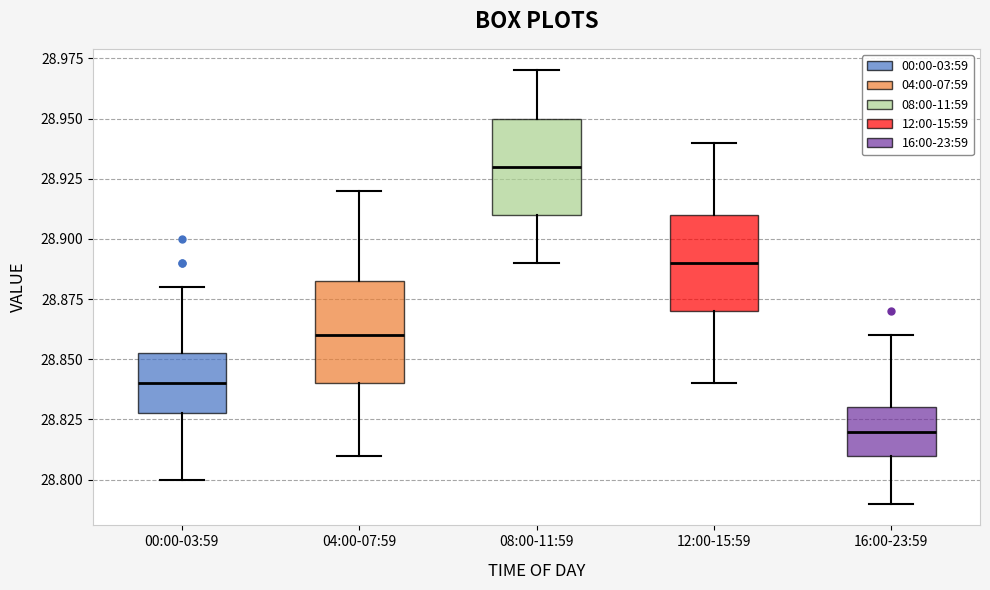

Reading left to right, transcribe this box plot: for each box, give where its median line is, the range the box spans, and where its two whiskers end, as read against the y-axis. The values are not printed on the chart, so give them approximately, as read against the axis.

00:00-03:59: median 28.840, box 28.830 to 28.855, whiskers 28.800 to 28.880
04:00-07:59: median 28.860, box 28.840 to 28.885, whiskers 28.810 to 28.920
08:00-11:59: median 28.930, box 28.910 to 28.950, whiskers 28.890 to 28.970
12:00-15:59: median 28.890, box 28.870 to 28.910, whiskers 28.840 to 28.940
16:00-23:59: median 28.820, box 28.810 to 28.830, whiskers 28.790 to 28.860